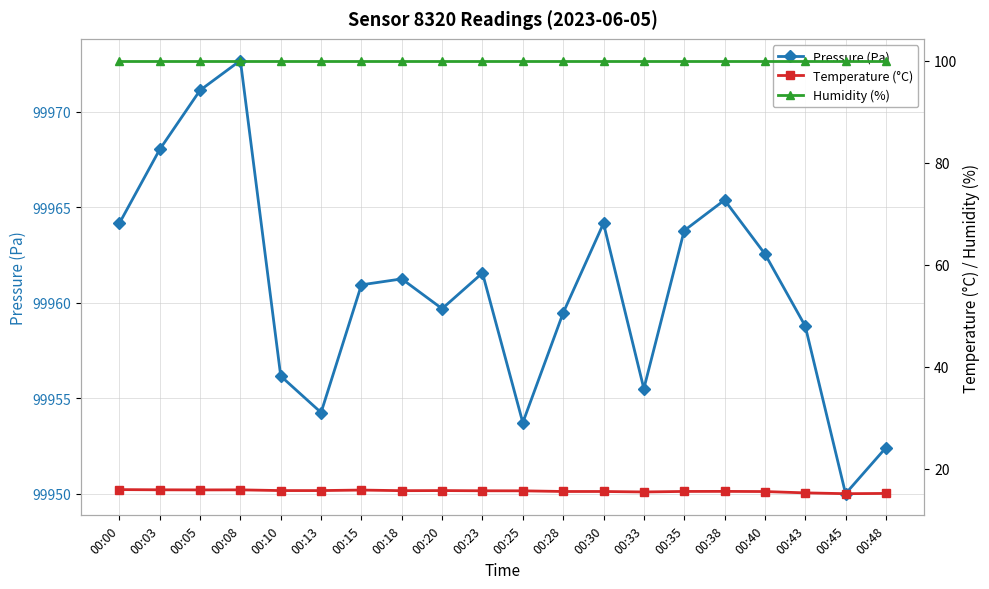

The value of Pressure (Pa) at 00:33 is 178375.2. True or false?

False